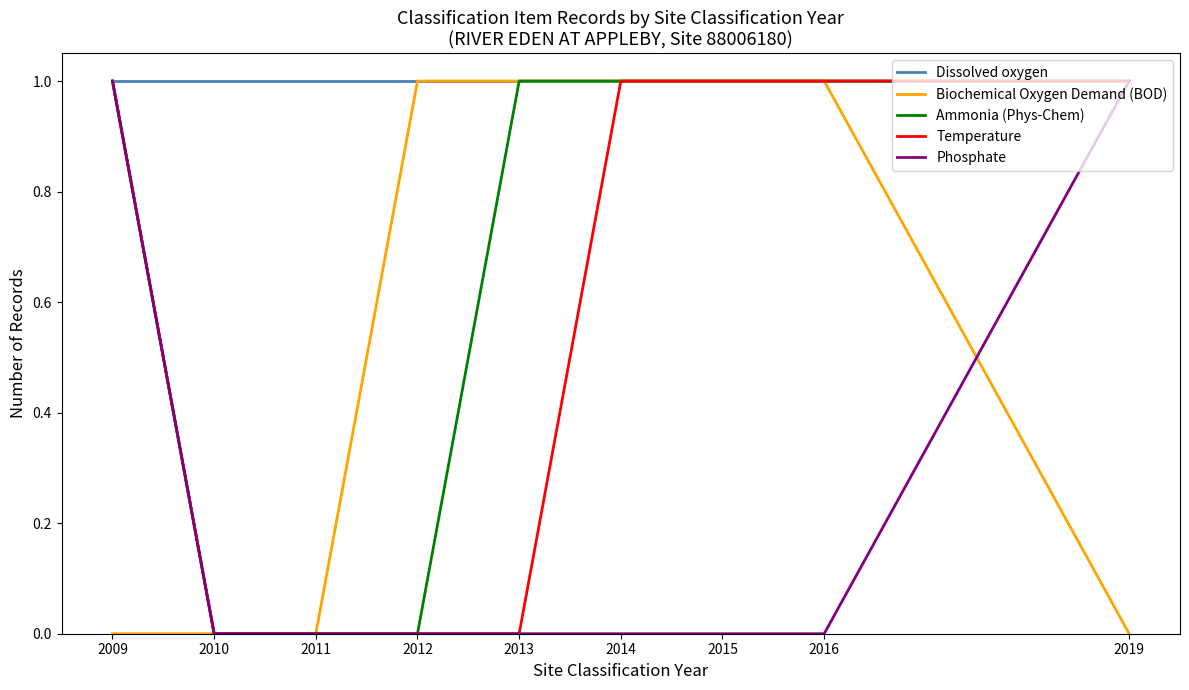

At how many categories does at least one series exceed 0?

9